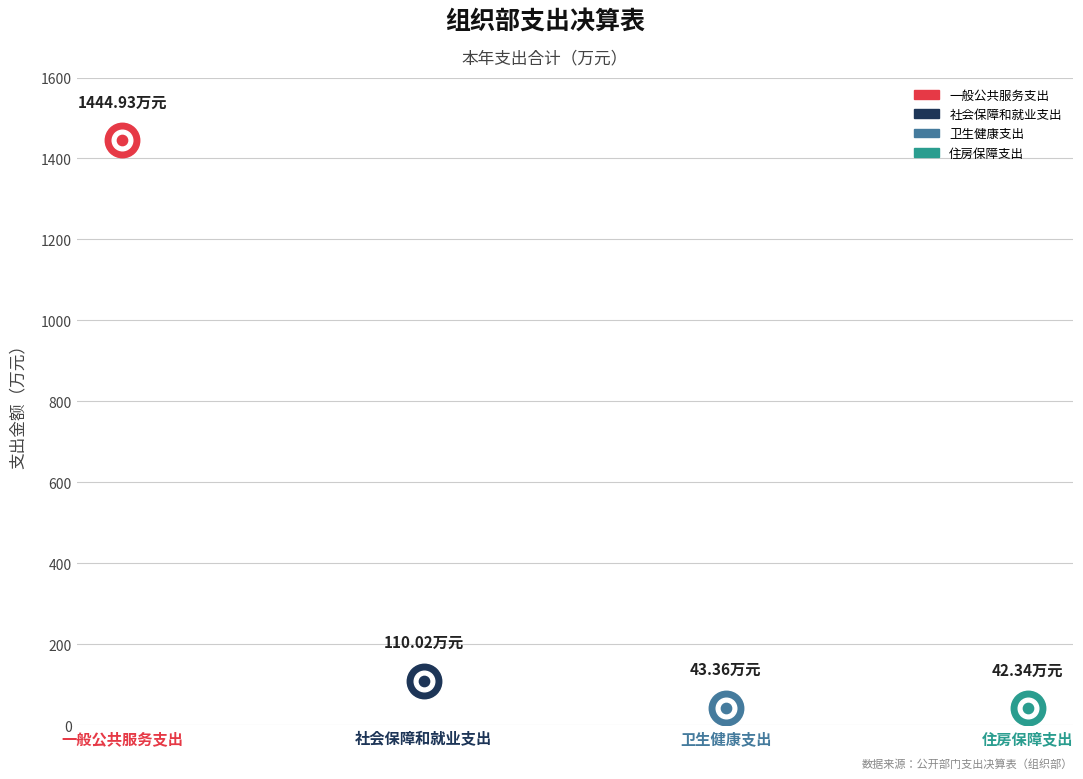

Approximately how many times larger is the value at 社会保障和就业支出 compared to 住房保障支出?

2.6